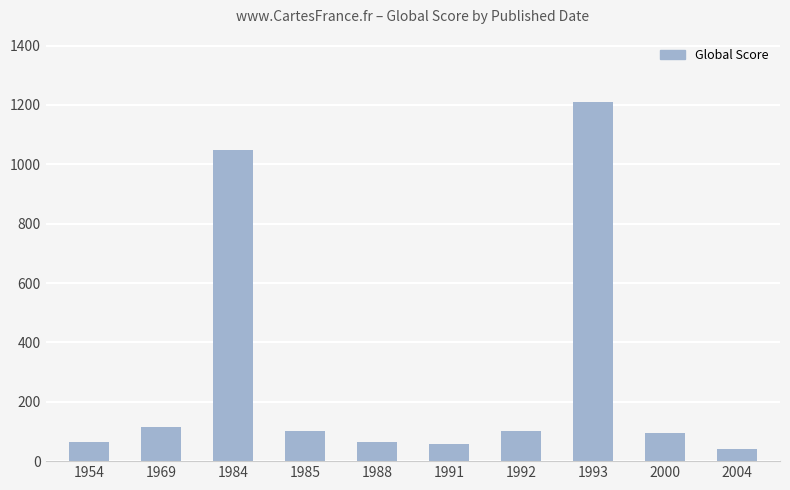

Approximately how many times larger is the value at 1991 compared to 1984?

0.1